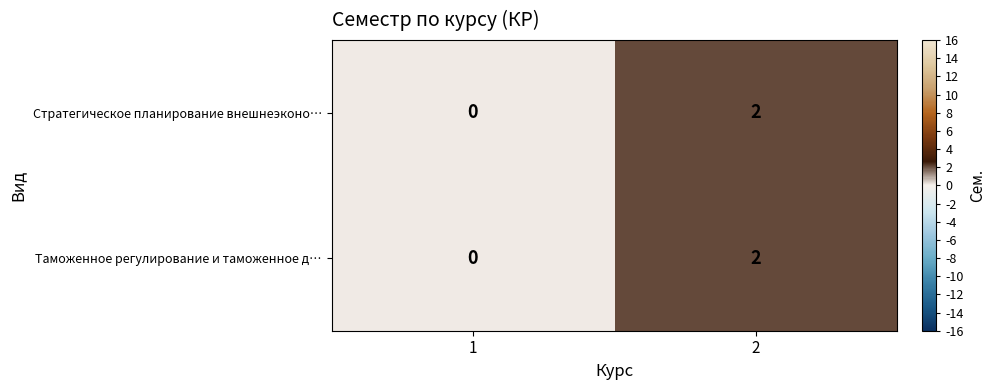

Which category has the lowest value across all series?

1